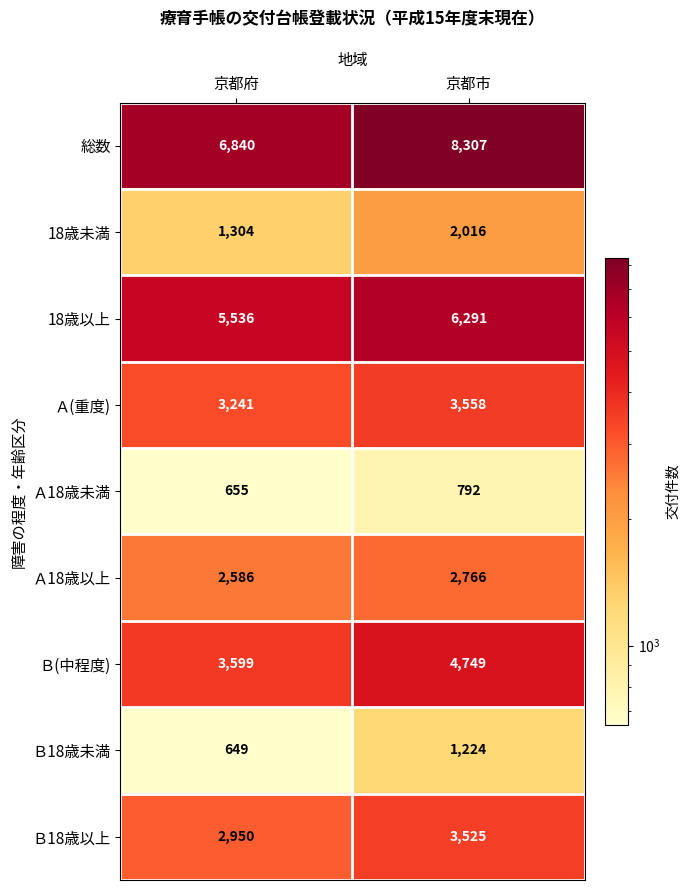

Rank the series by their maximum value, from lowest to highest.

Ａ18歳未満, Ｂ18歳未満, 18歳未満, Ａ18歳以上, Ｂ18歳以上, Ａ(重度), Ｂ(中程度), 18歳以上, 総数